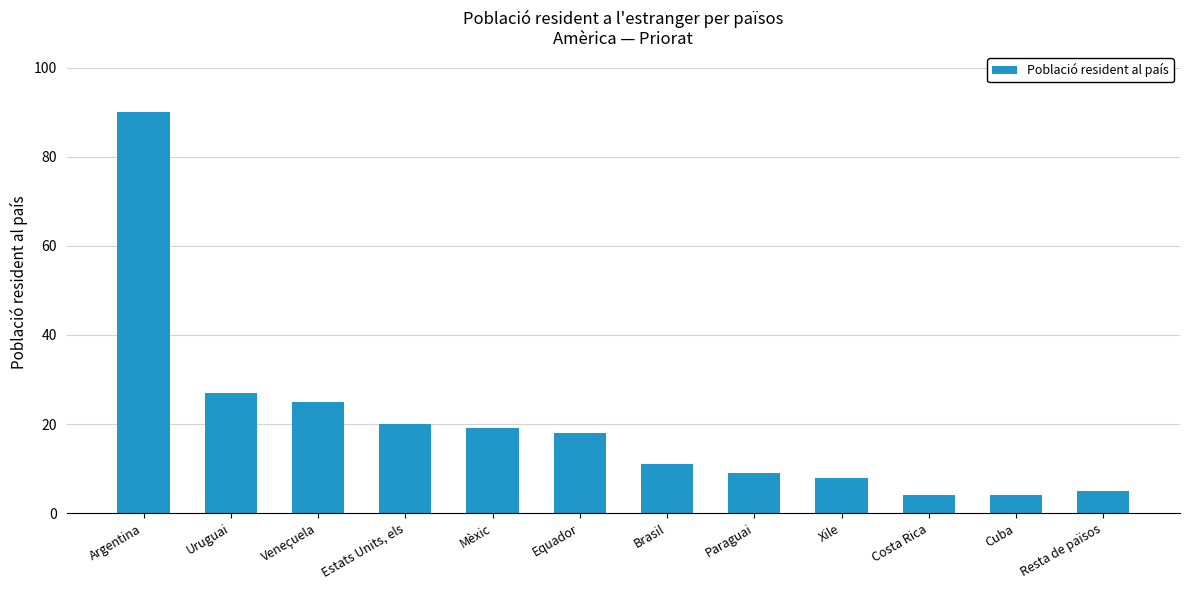

What is the greatest value displayed?

90